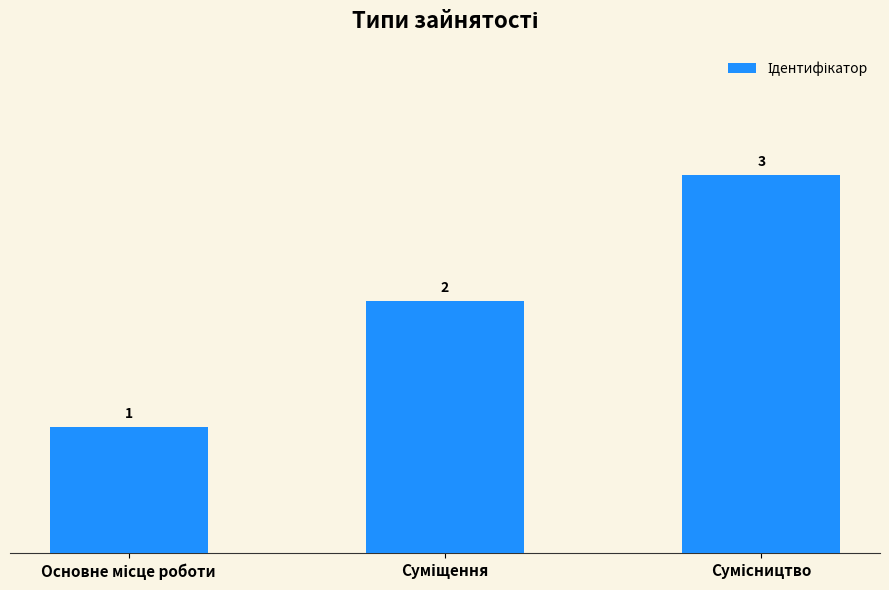

What is the value of the 2nd bar from the left?

2